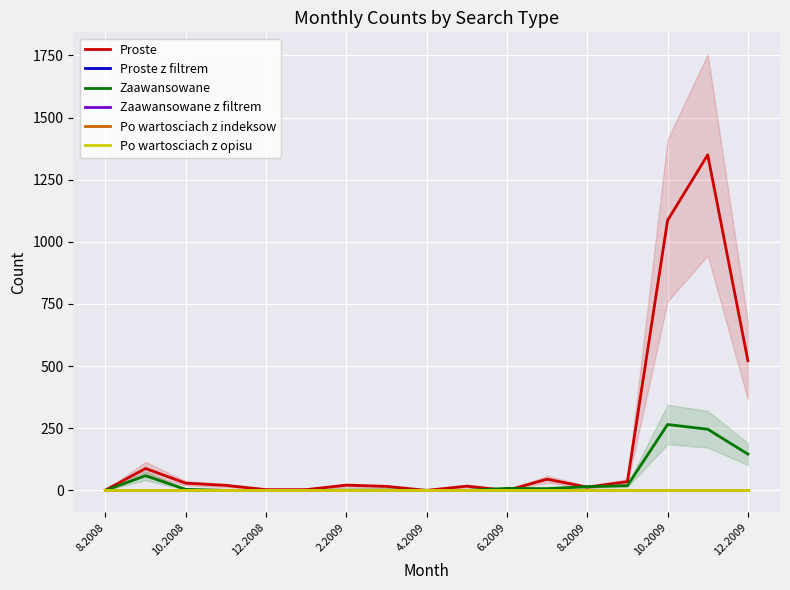

How many interior local valleys does the Zaawansowane series have?

1